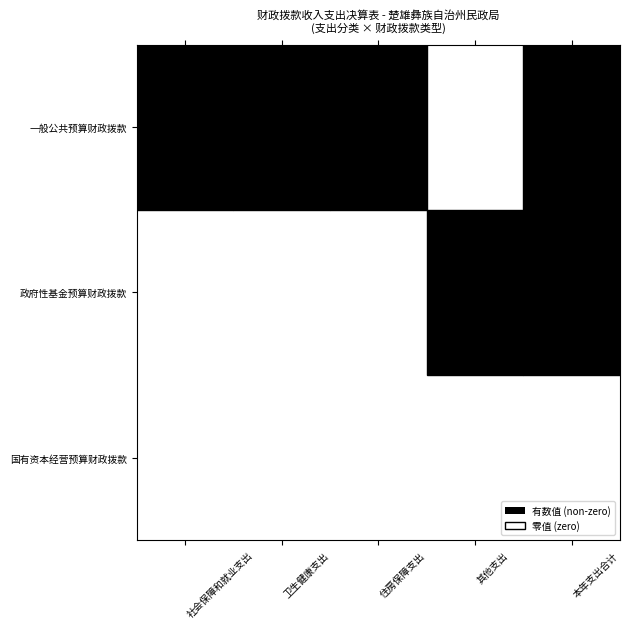

Is the value of 住房保障支出 at 1 greater than the value of 社会保障和就业支出 at 0?

No